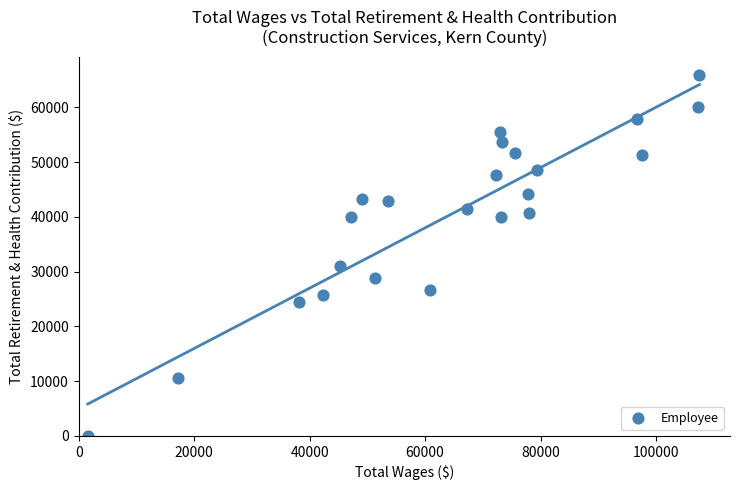

What is the range of X values (max minus min)?

105932